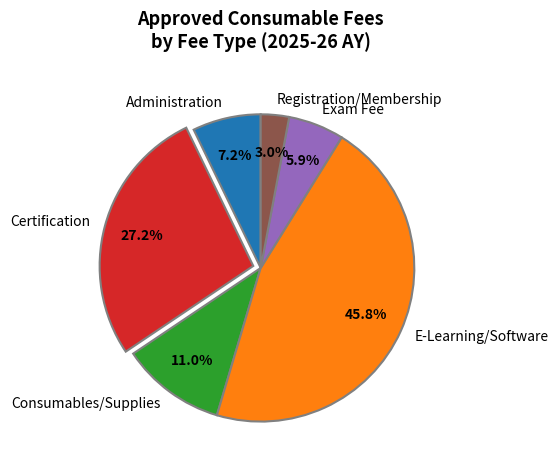

Does E-Learning/Software represent more than half of the total?

No